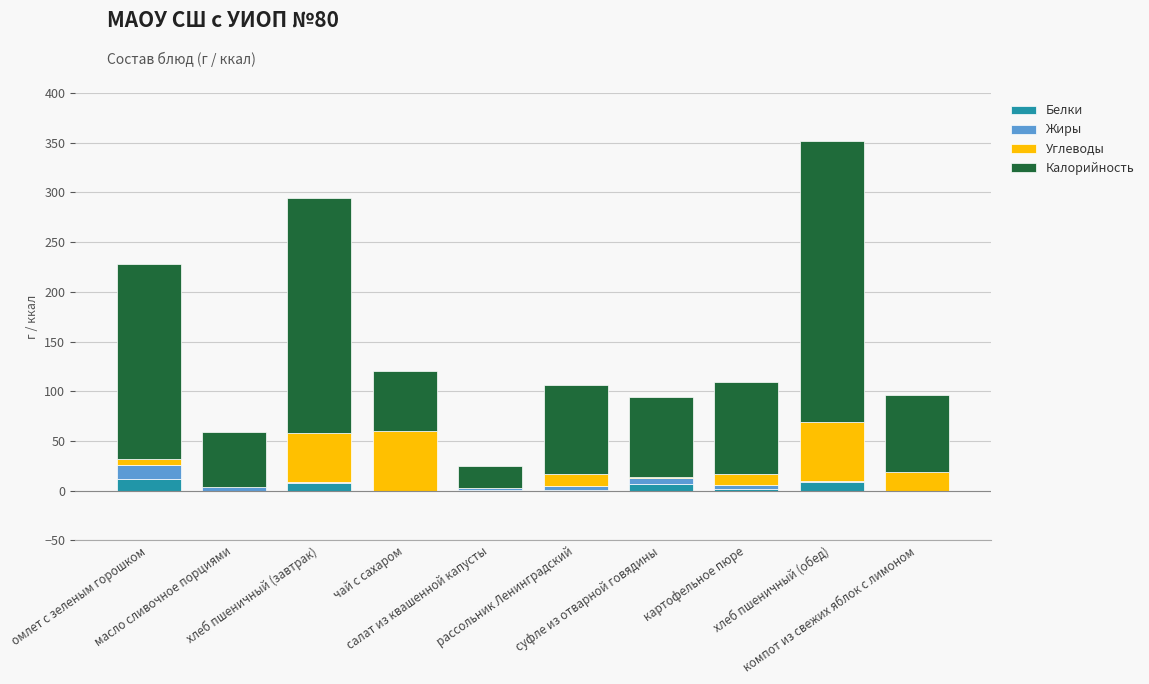

What is the sum of all Белки values?

40